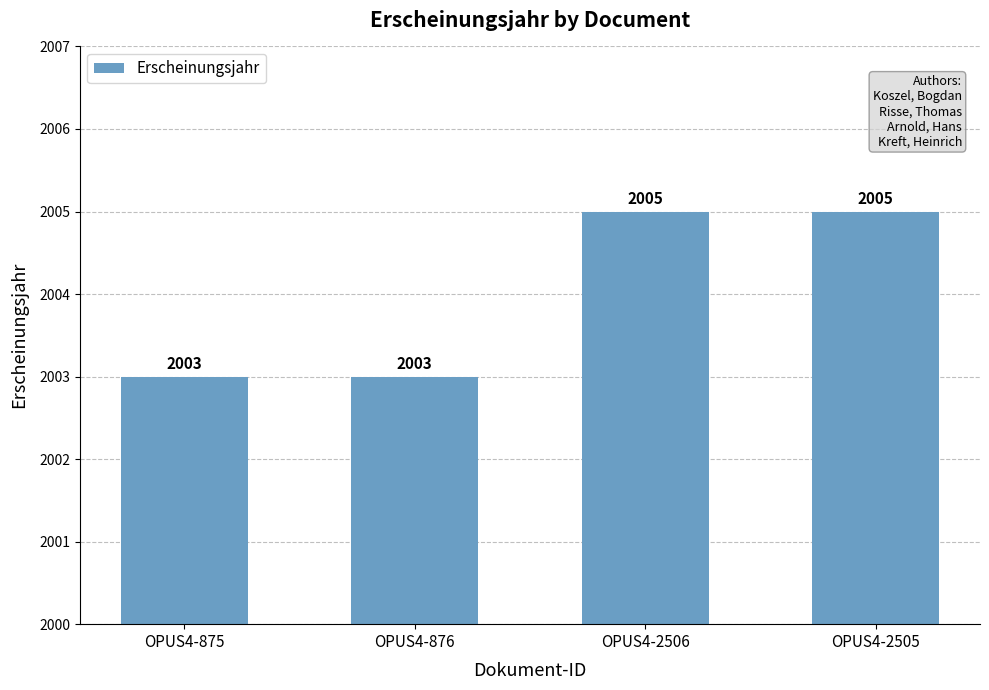

What is the sum of all values?

8016